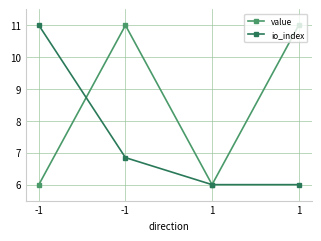

True or false: io_index and value intersect in this chart.

True